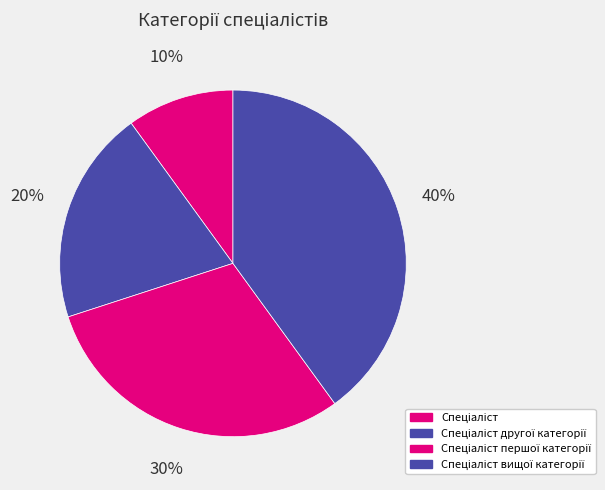

What percentage is the Спеціаліст другої категорії slice, to the nearest percent?

20%